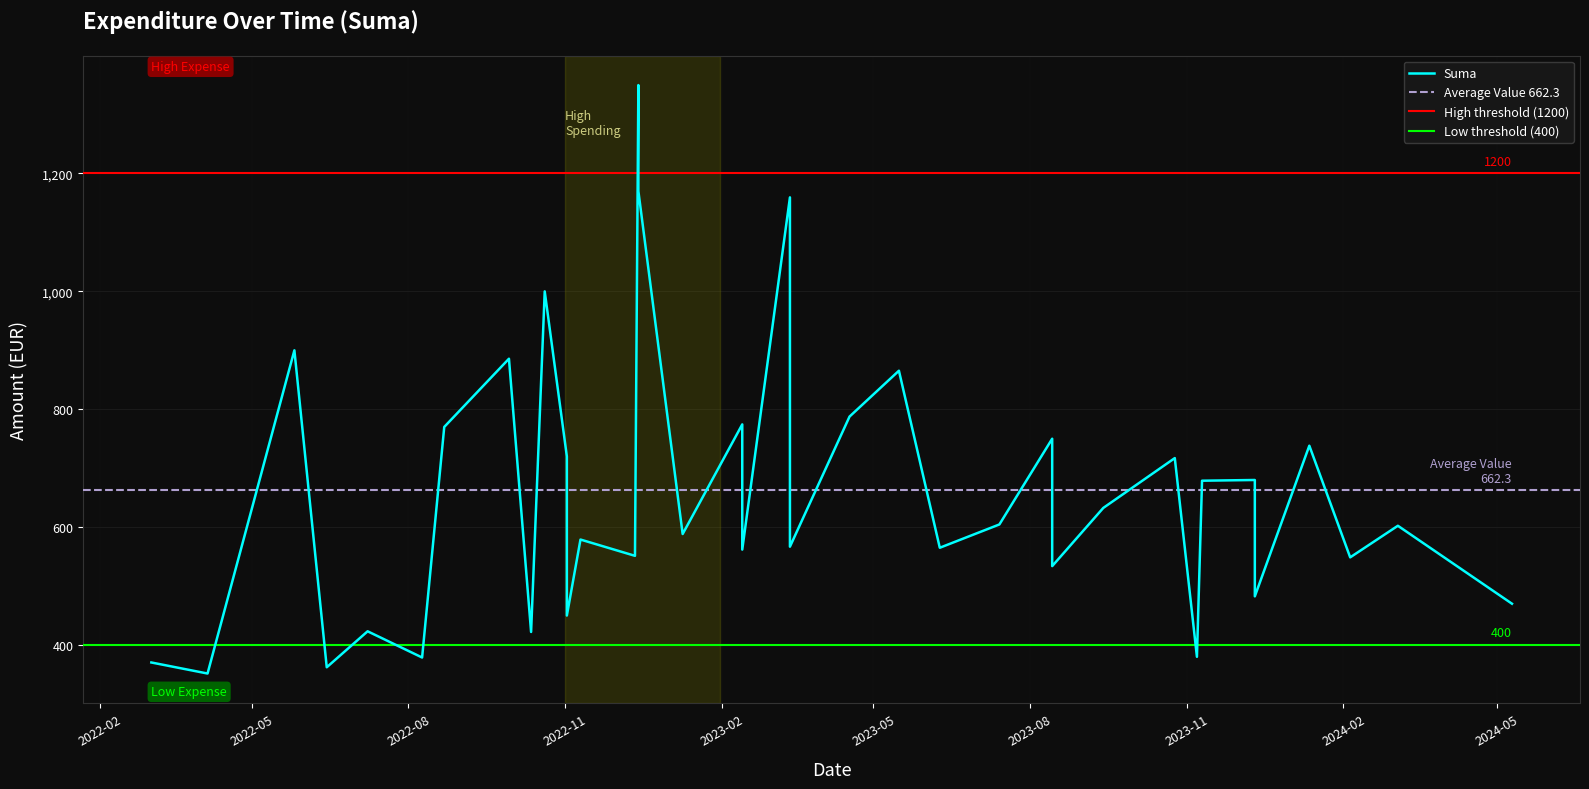

What value does the data have at 2022-09-29?

885.8